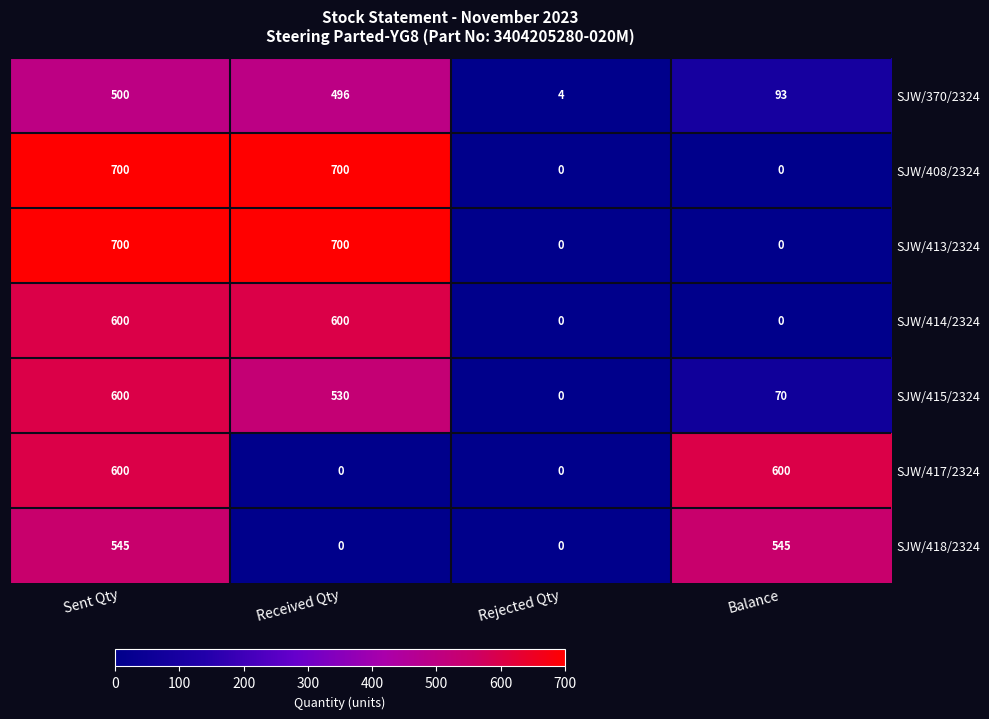

At which label does SJW/370/2324 first exceed 496?

Sent Qty